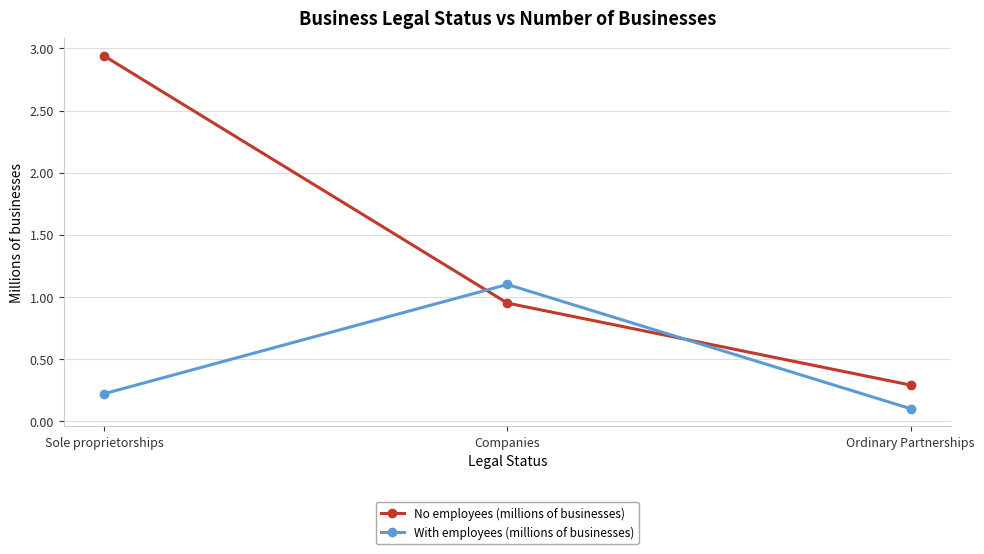

The No employees (millions of businesses) series shows 0.5 at Ordinary Partnerships. True or false?

False